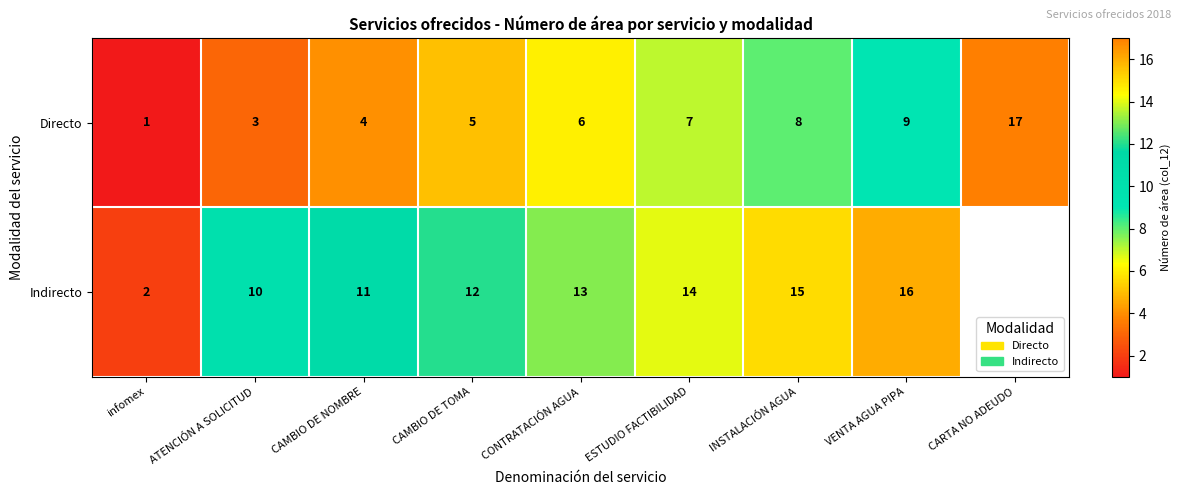

Read the Directo value at VENTA AGUA PIPA.

9